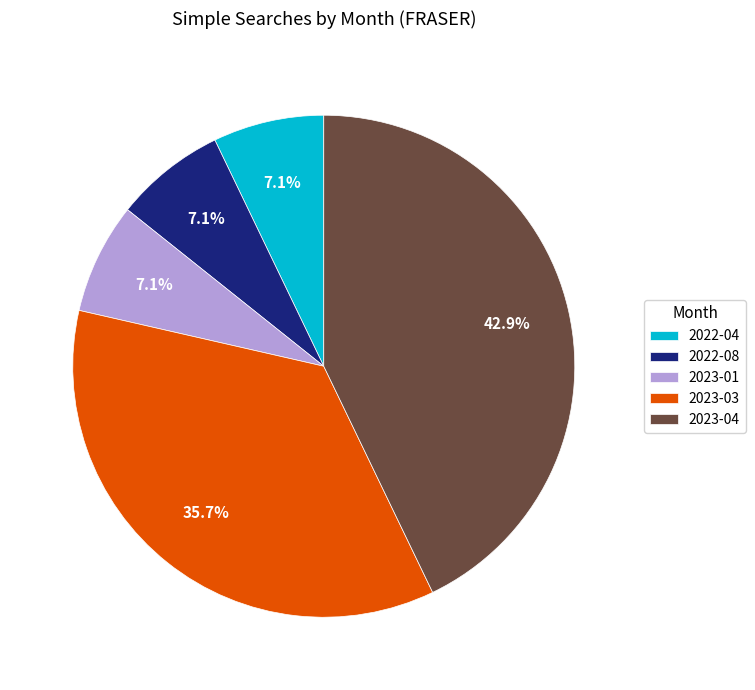

The 2022-08 slice represents 18% of the pie. True or false?

False